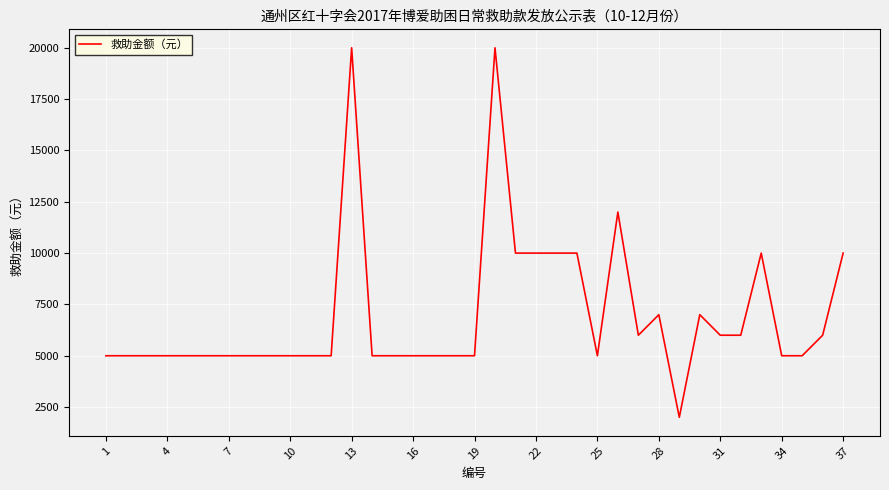

What is the difference between the second highest and minimum values?

18000